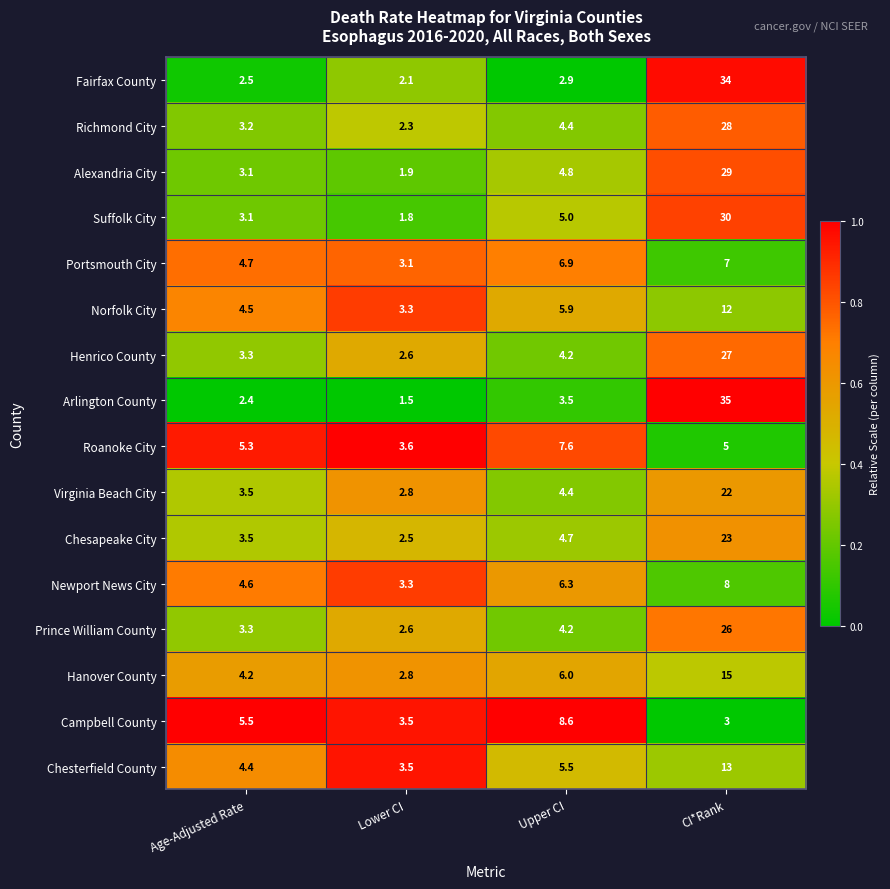

What is the lowest value of the Fairfax County series?

2.1